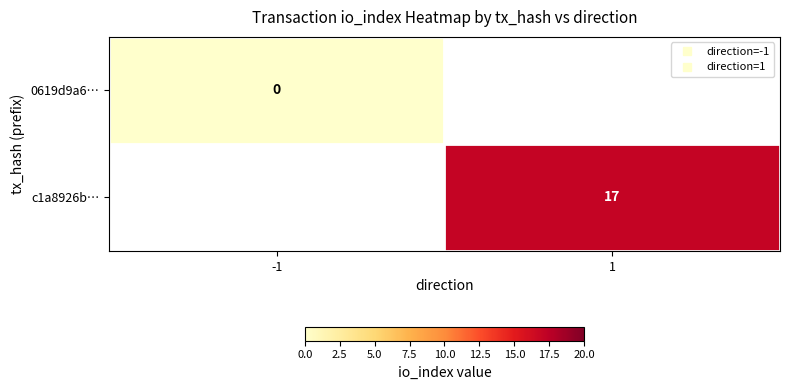

How many data points does each series have?

2